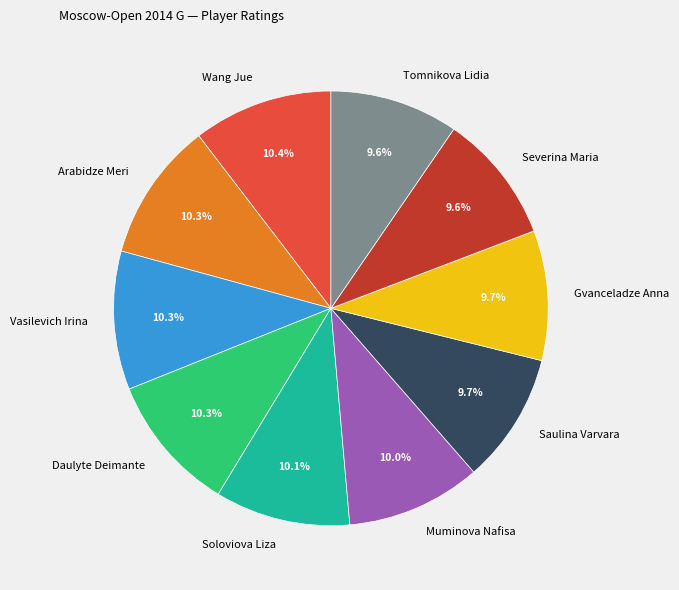

Combined, what portion of the pie is Arabidze Meri and Soloviova Liza?

20.4%